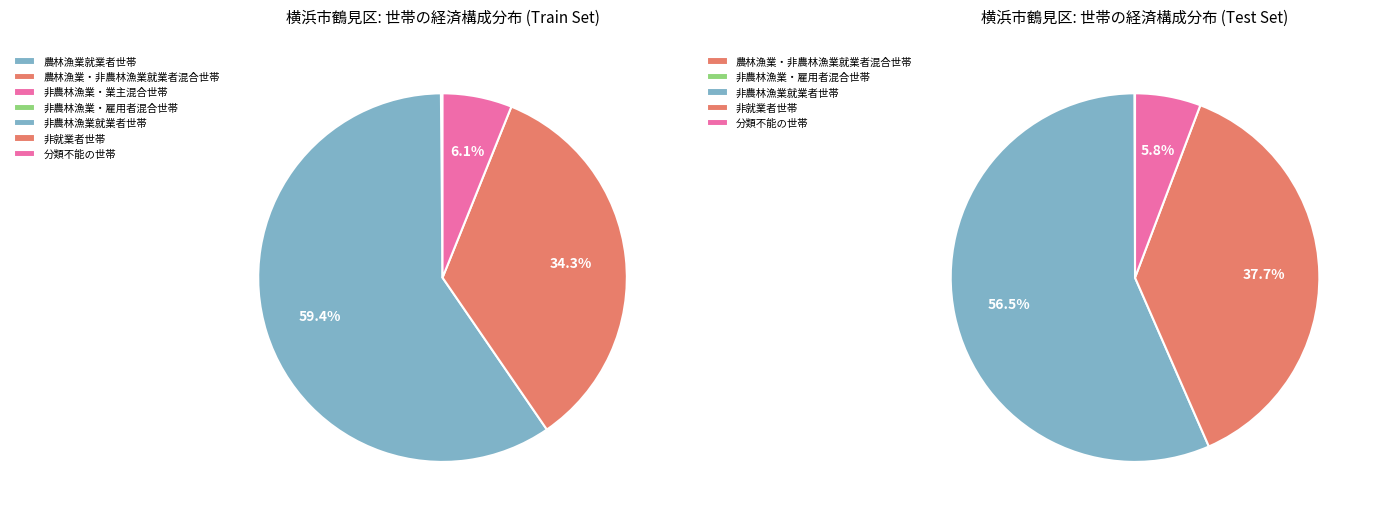

Which category has the biggest portion of the pie?

非農林漁業就業者世帯